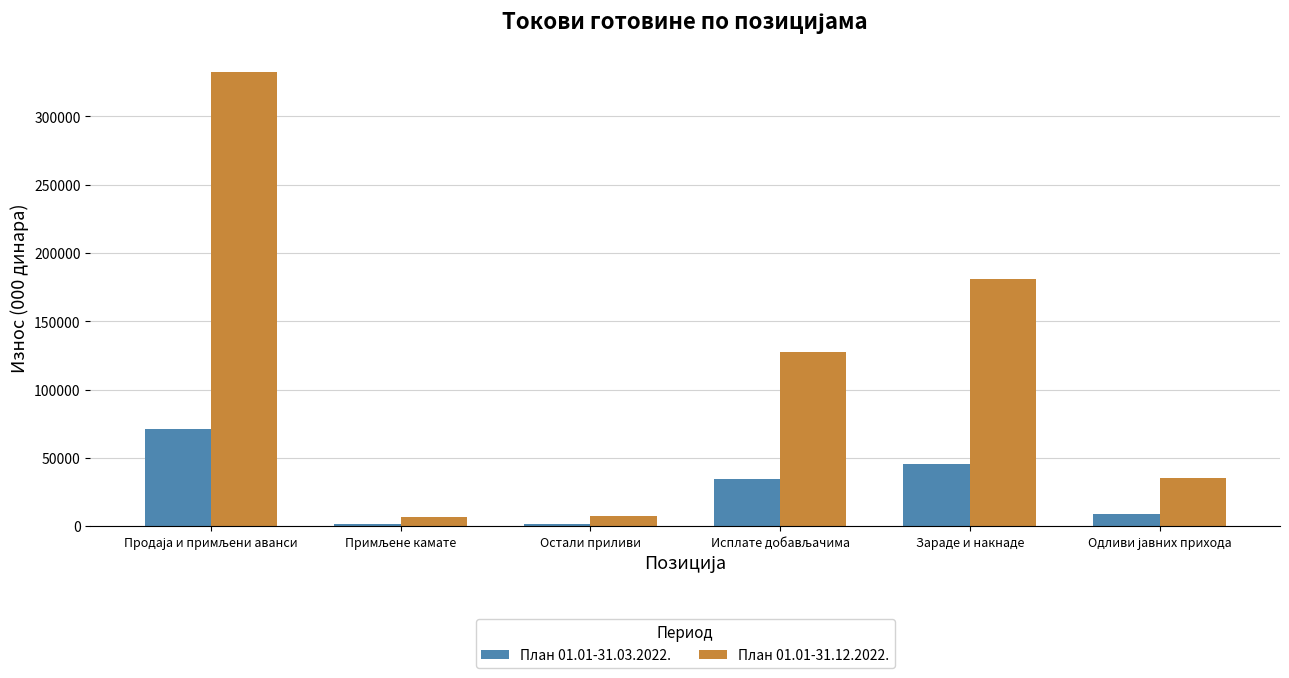

Does the chart contain any negative values?

No